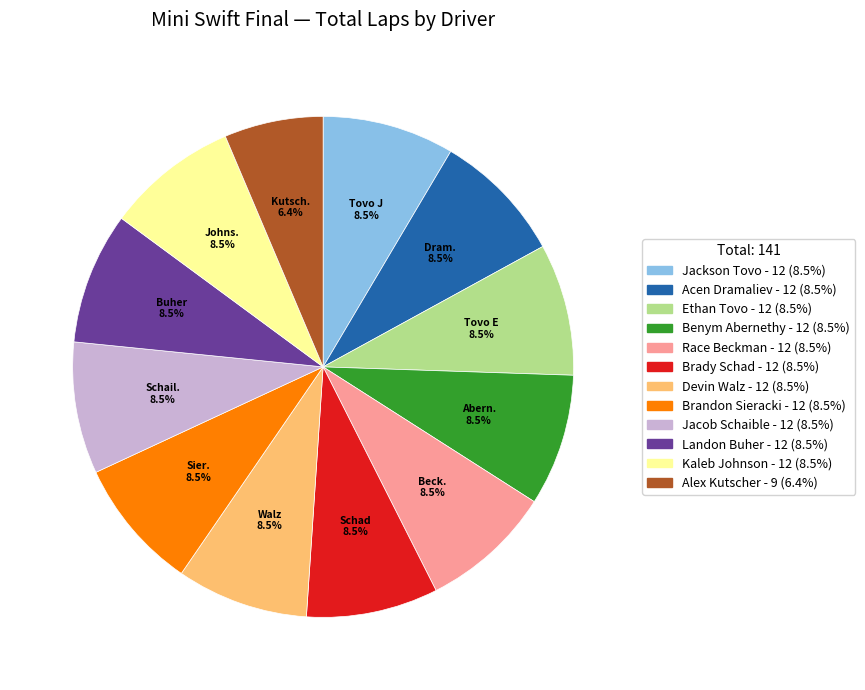

What portion of the pie excludes Jacob Schaible?

91.5%